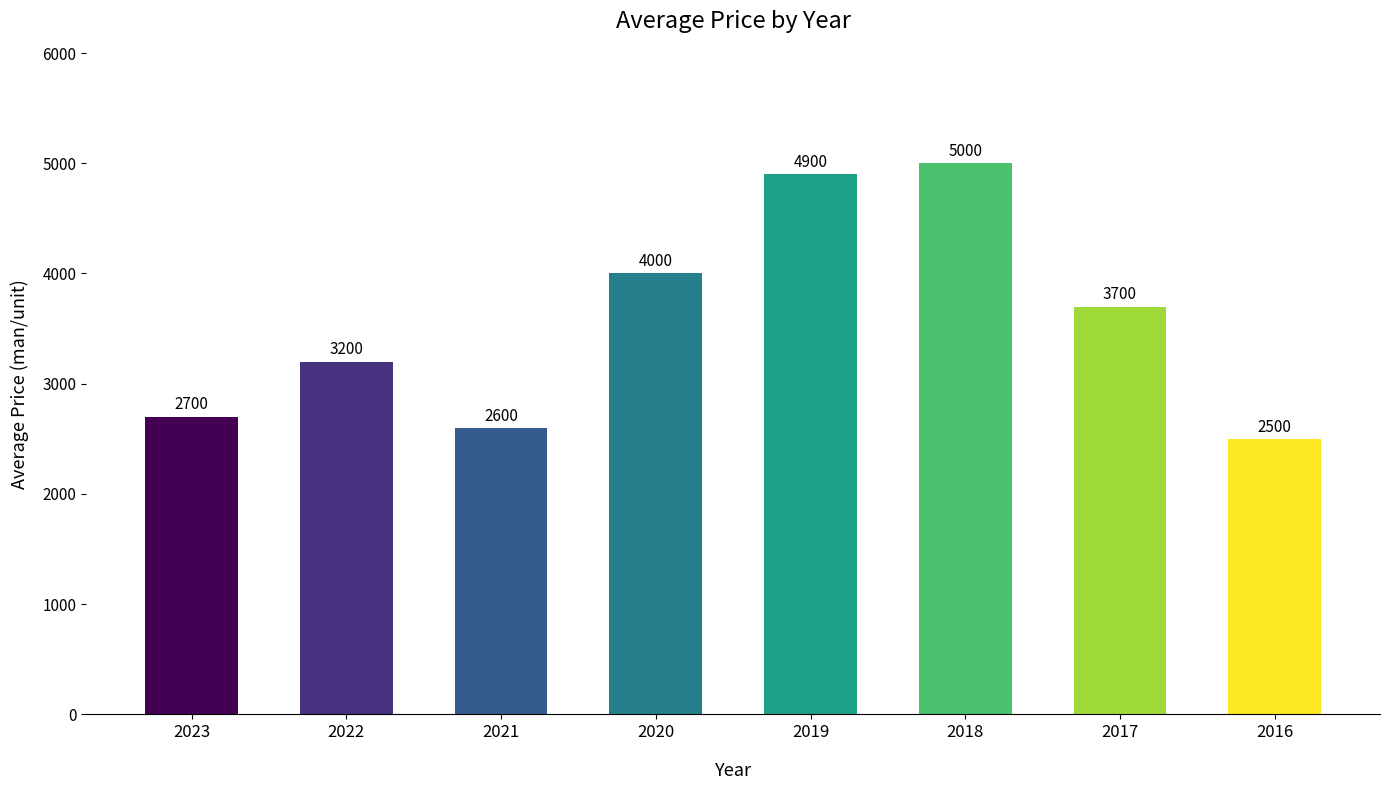

The chart shows a value of 3200 at 2022. True or false?

True